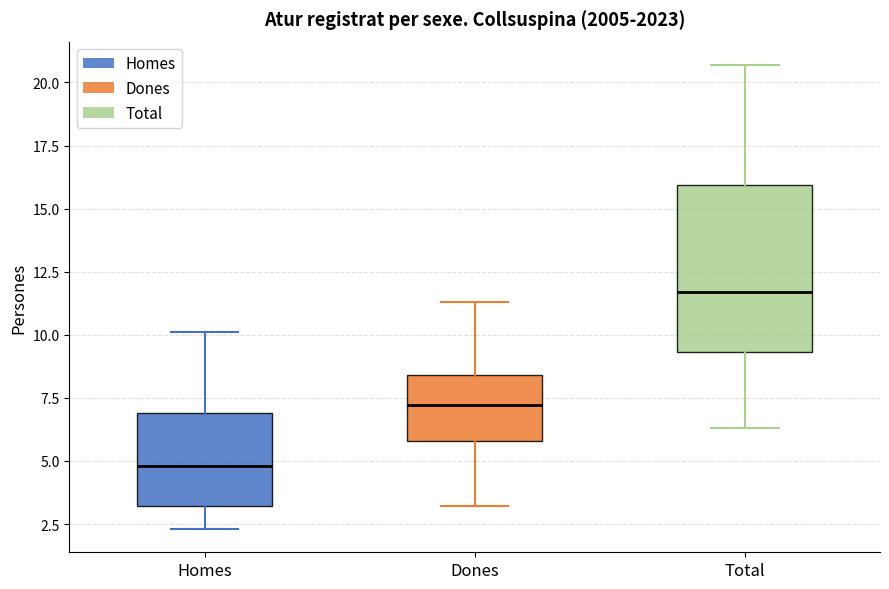

Which box has the highest median line?

Total